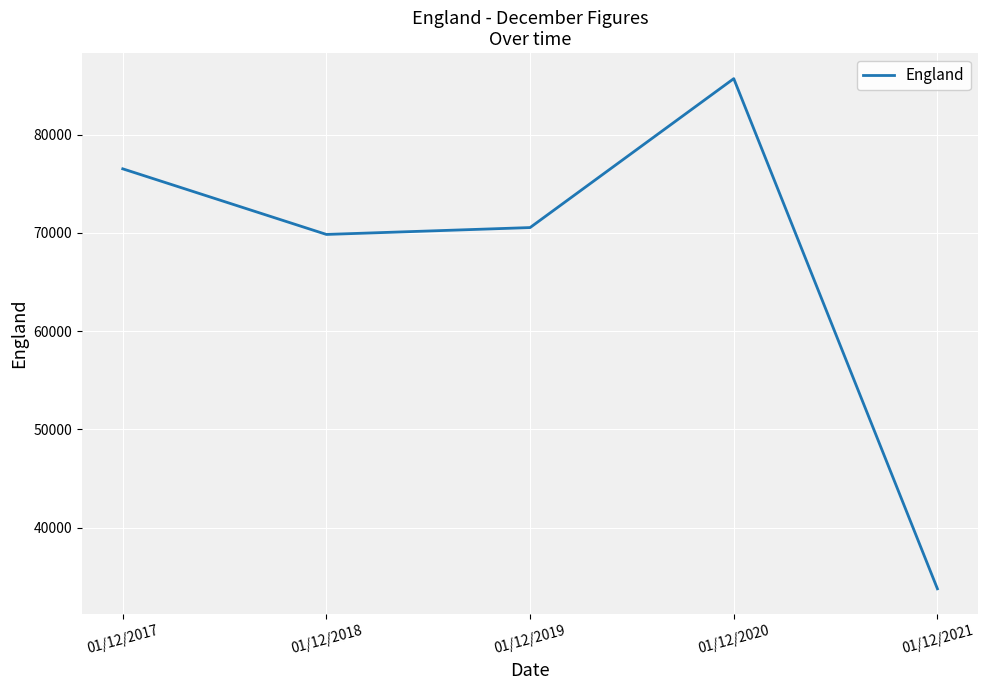

The value at 01/12/2018 is 38093. True or false?

False